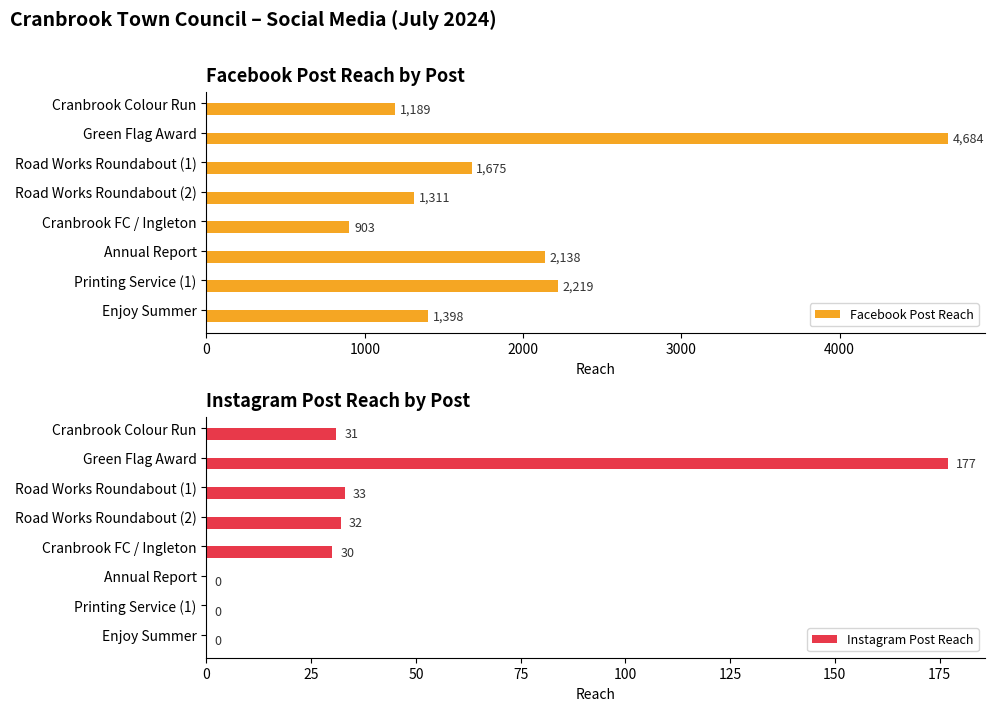

What are all the series names shown in the legend?

Facebook Post Reach, Instagram Post Reach